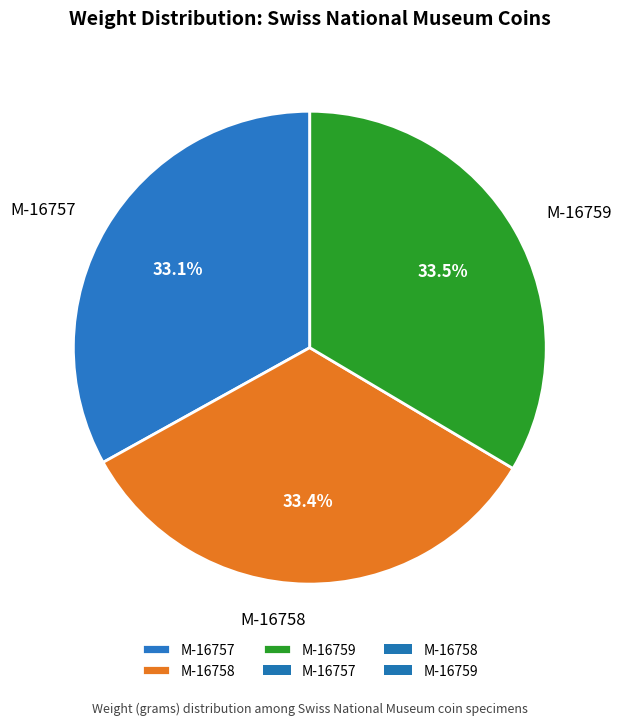

Does any single category account for the majority?

No